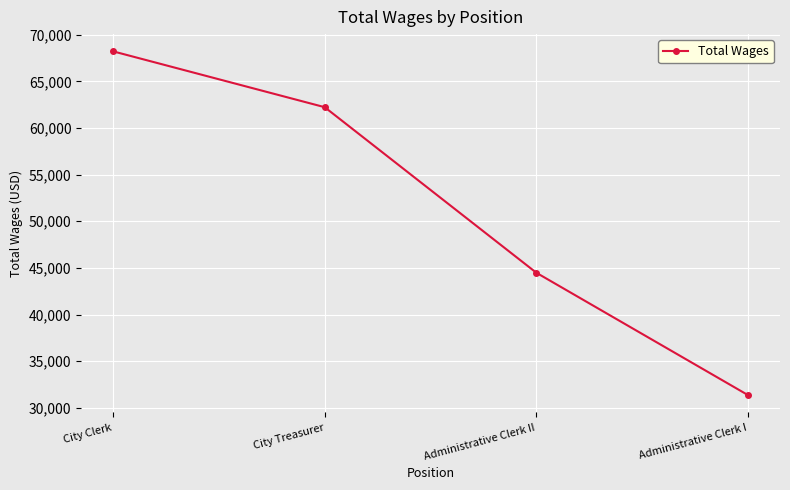

What is the ratio of the value at City Treasurer to the value at Administrative Clerk II?

1.4